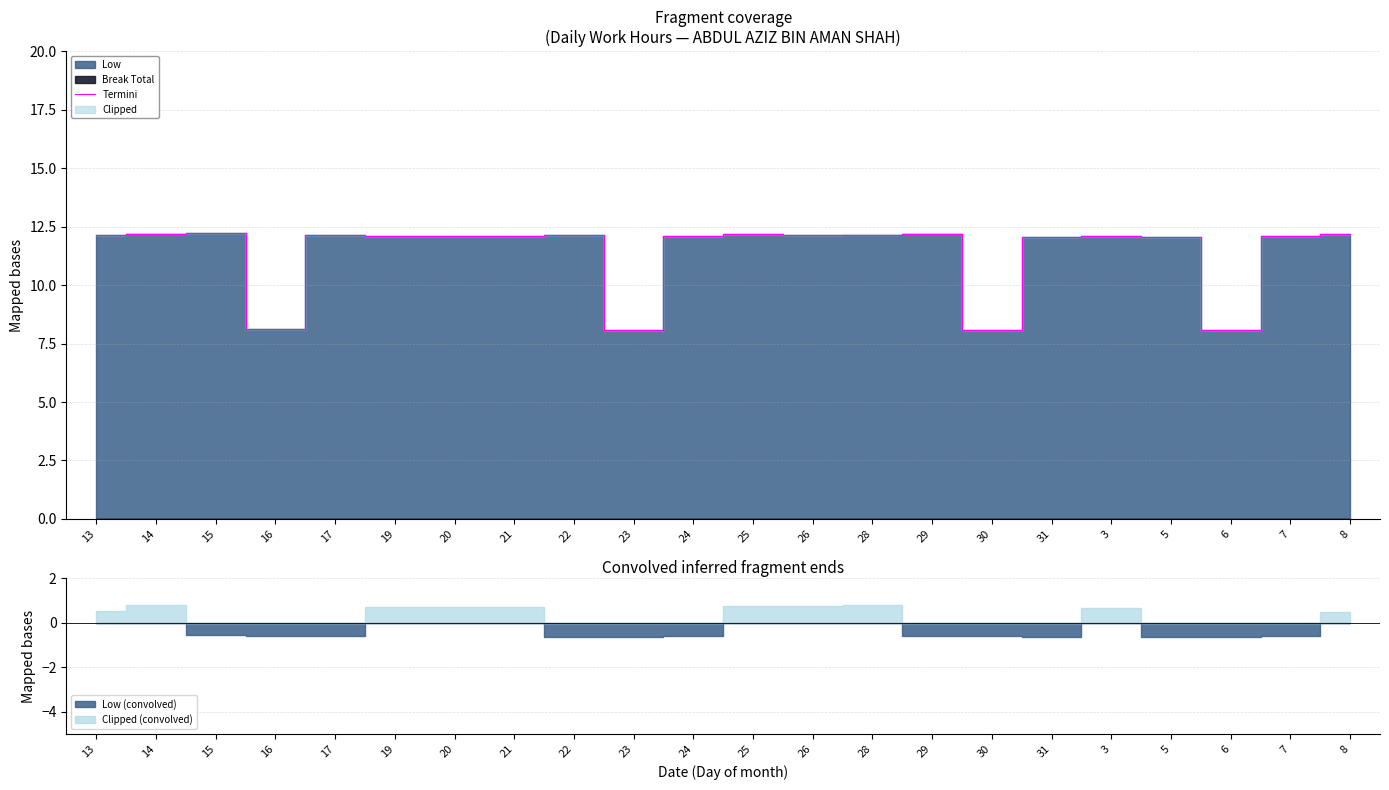

How many interior local valleys (lower than both neighbors) does the data have?

6